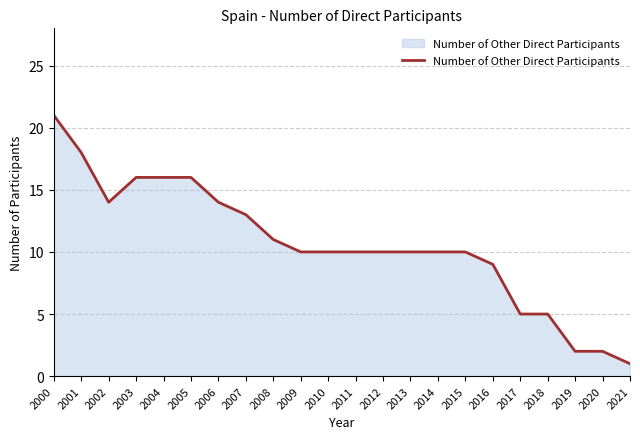

The value at 2013 is 2. True or false?

False